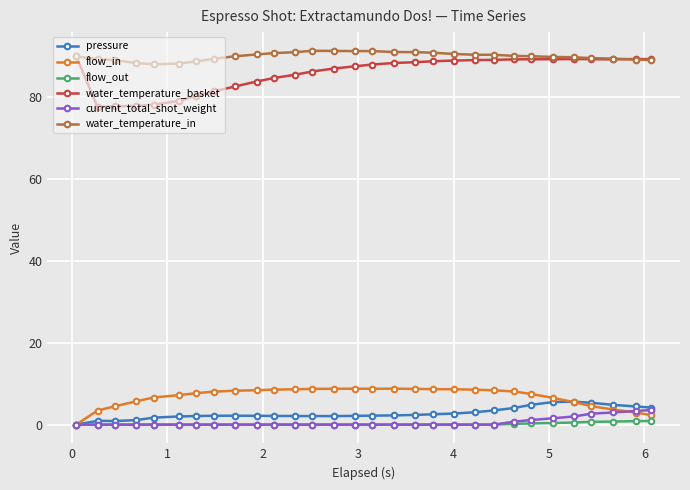

Is this an area chart (filled region under the line)?

No